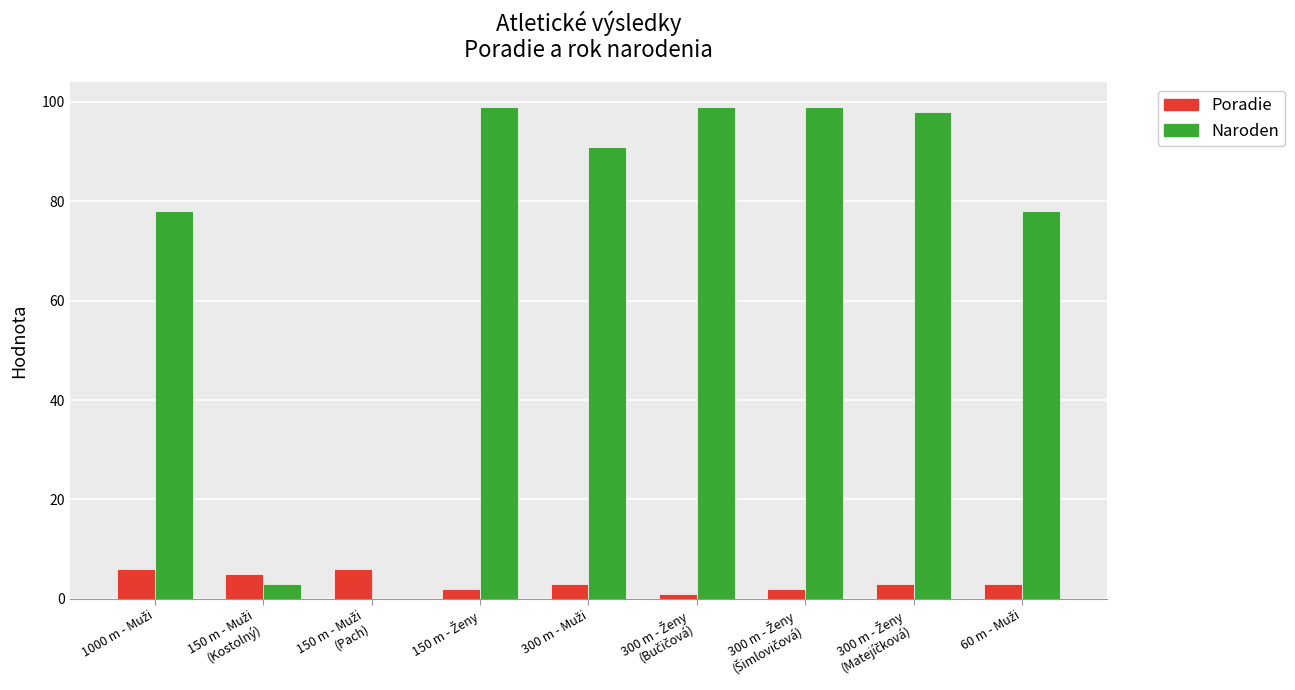

How many groups of bars are there?

9